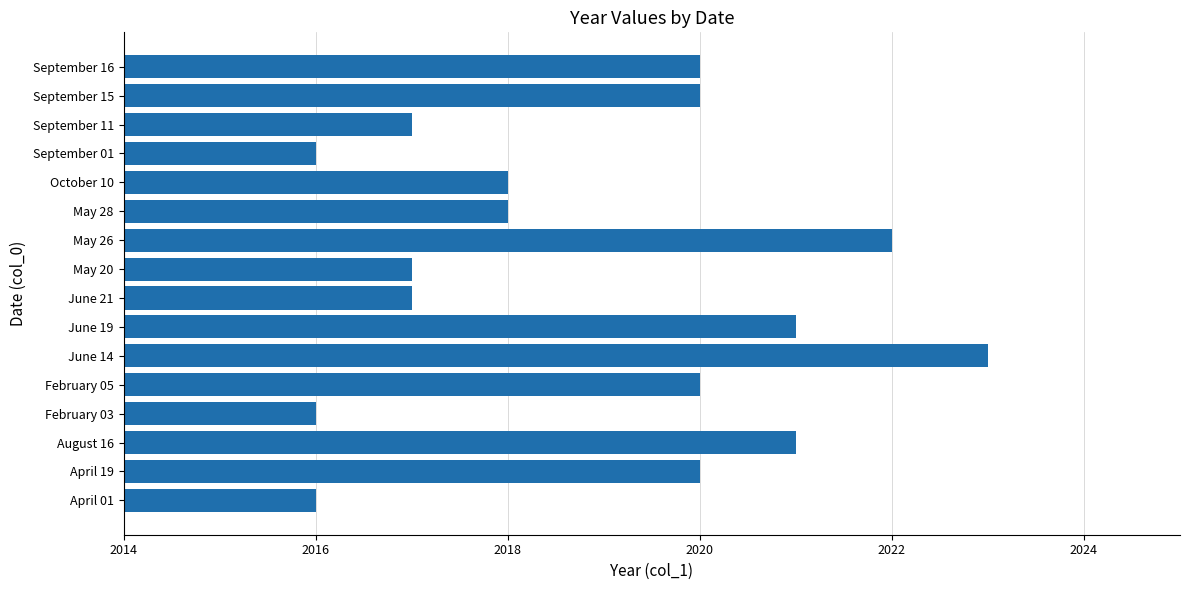

How many bars are there in total?

16